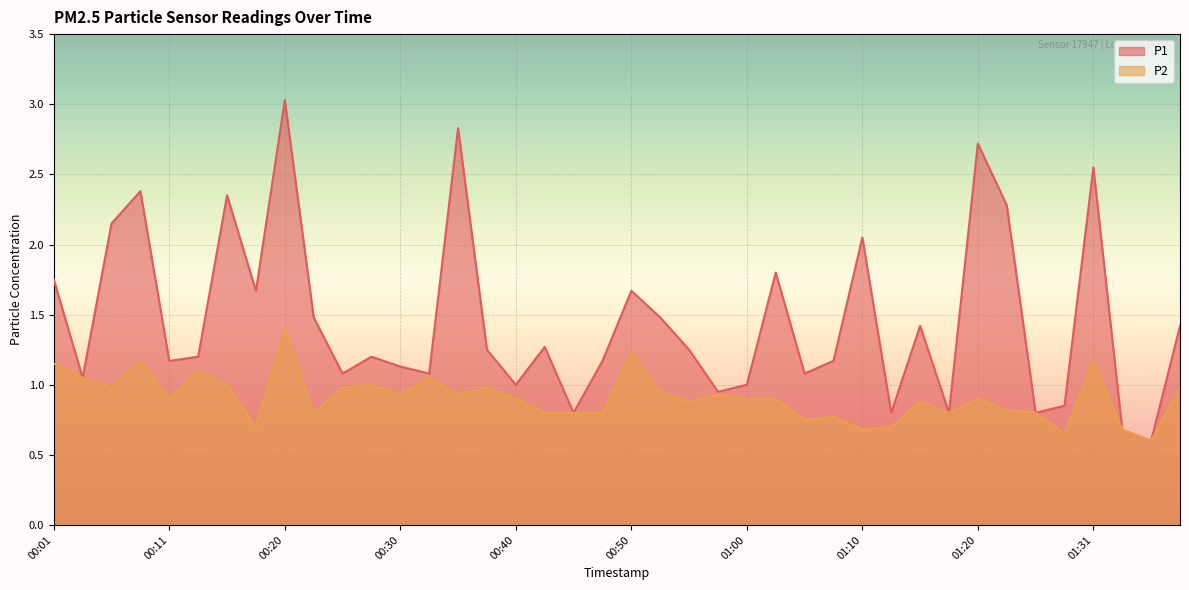

Which category has the lowest value in the P2 series?

01:36